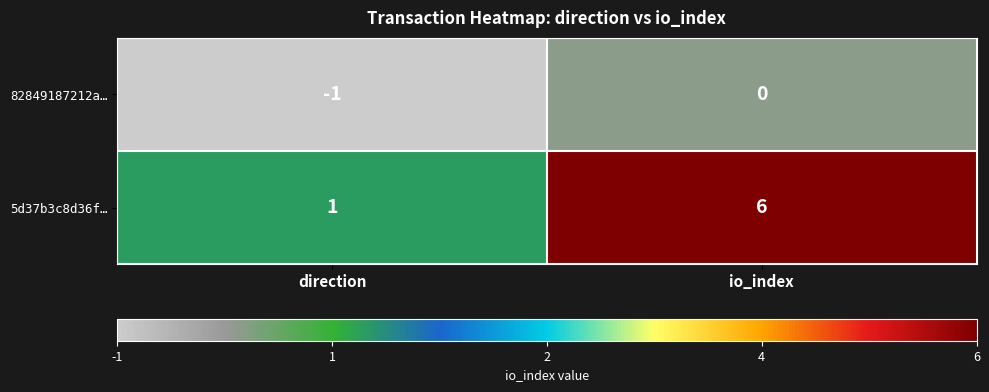

The 82849187212a… series shows 0 at direction. True or false?

False